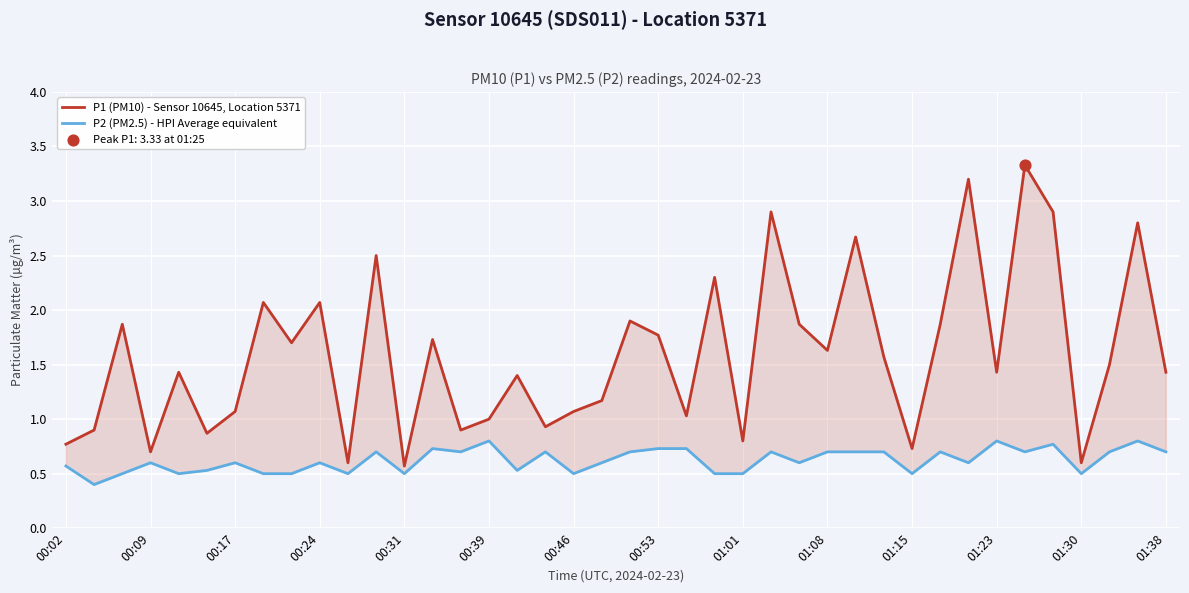

Which series has the largest total across all categories?

P1 (PM10) - Sensor 10645, Location 5371